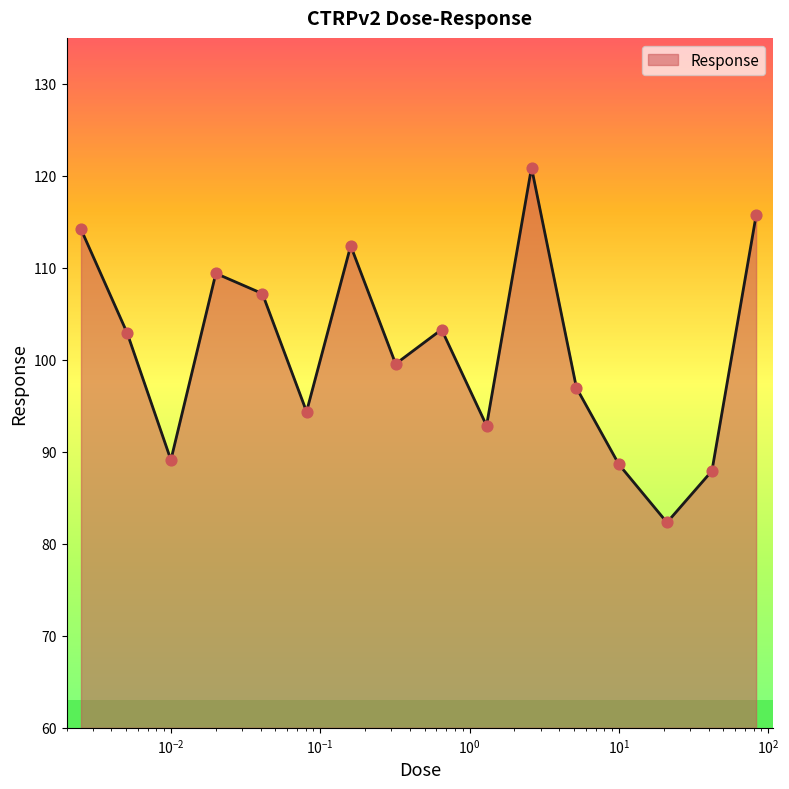

What is the difference between the maximum and minimum values?

38.6